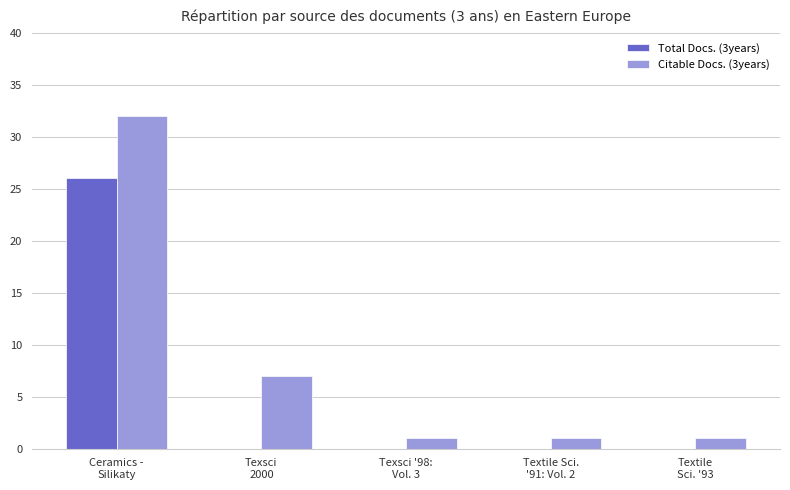

Reading left to right, transcribe all the data shown in this chart.

Total Docs. (3years): Ceramics -
Silikaty=26	Texsci
2000=0	Texsci '98:
Vol. 3=0	Textile Sci.
'91: Vol. 2=0	Textile
Sci. '93=0
Citable Docs. (3years): Ceramics -
Silikaty=32	Texsci
2000=7	Texsci '98:
Vol. 3=1	Textile Sci.
'91: Vol. 2=1	Textile
Sci. '93=1